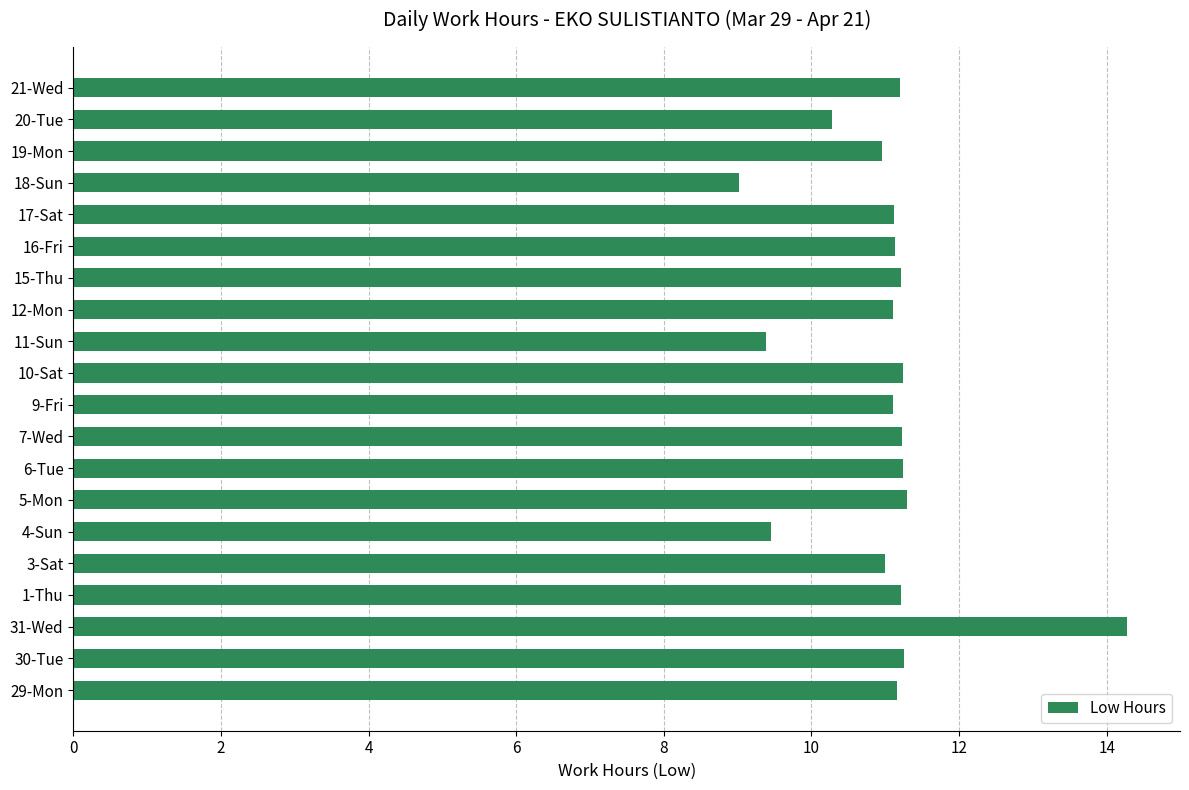

What is the smallest value displayed?

9.0